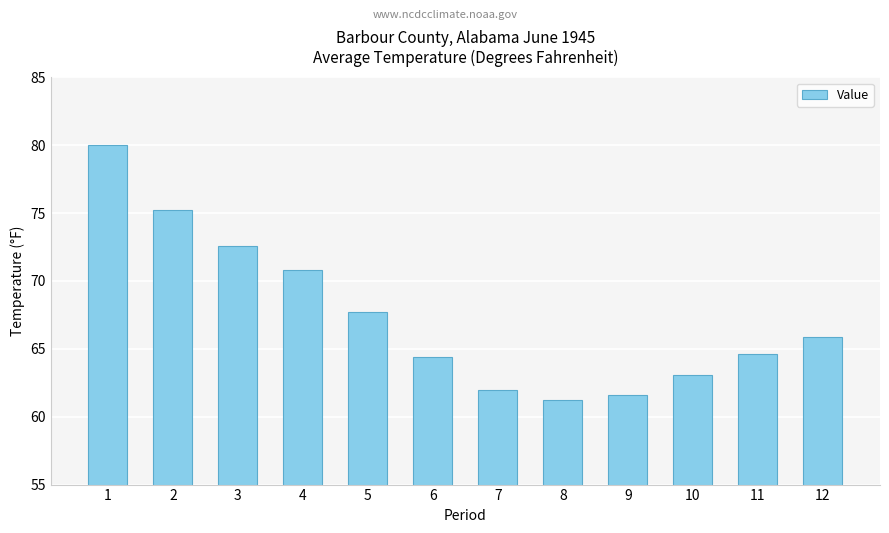

What is the change in value from 2 to 9?

-13.6